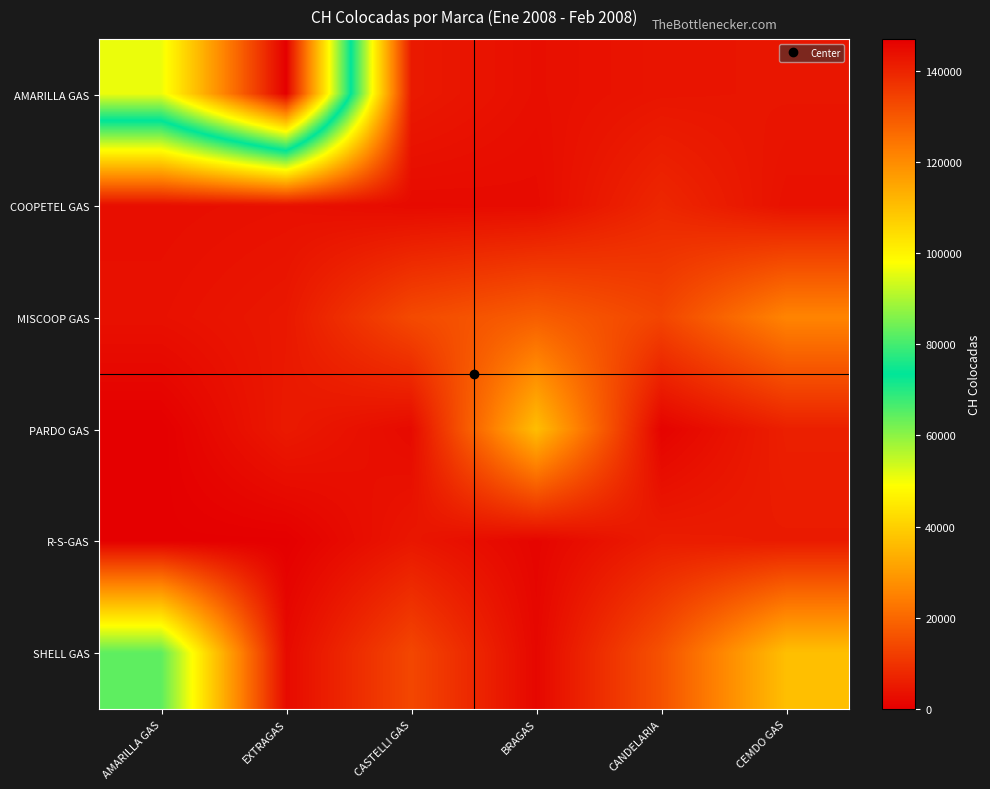

Reading right to left, extract all data points from this chart.

AMARILLA GAS: CEMDO GAS=4395	CANDELARIA=4176	BRAGAS=3068	CASTELLI GAS=5094	EXTRAGAS=146993	AMARILLA GAS=96090
COOPETEL GAS: CEMDO GAS=3483	CANDELARIA=7658	BRAGAS=2398	CASTELLI GAS=2200	EXTRAGAS=3395	AMARILLA GAS=2930
MISCOOP GAS: CEMDO GAS=25585	CANDELARIA=13399	BRAGAS=18180	CASTELLI GAS=14342	EXTRAGAS=4791	AMARILLA GAS=3386
PARDO GAS: CEMDO GAS=6200	CANDELARIA=800	BRAGAS=36635	CASTELLI GAS=2200	EXTRAGAS=5120	AMARILLA GAS=0
R-S-GAS: CEMDO GAS=5359	CANDELARIA=5740	BRAGAS=1200	CASTELLI GAS=4555	EXTRAGAS=144	AMARILLA GAS=200
SHELL GAS: CEMDO GAS=36790	CANDELARIA=15848	BRAGAS=1592	CASTELLI GAS=13796	EXTRAGAS=2191	AMARILLA GAS=64522